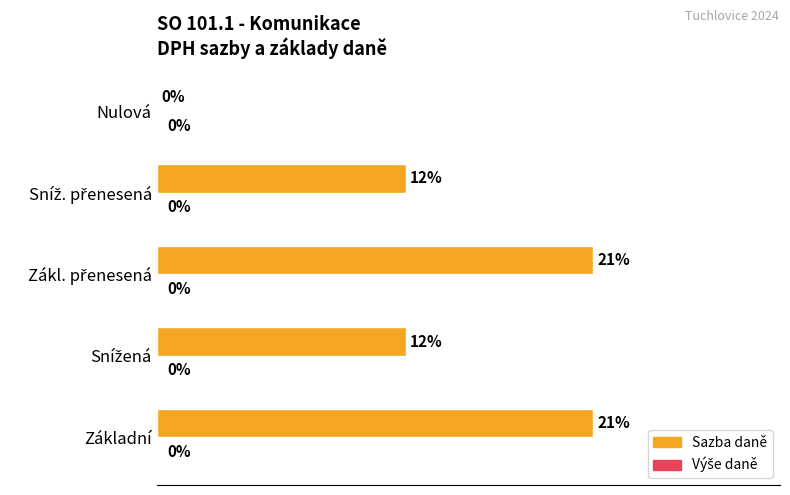

How many series are shown in this chart?

2